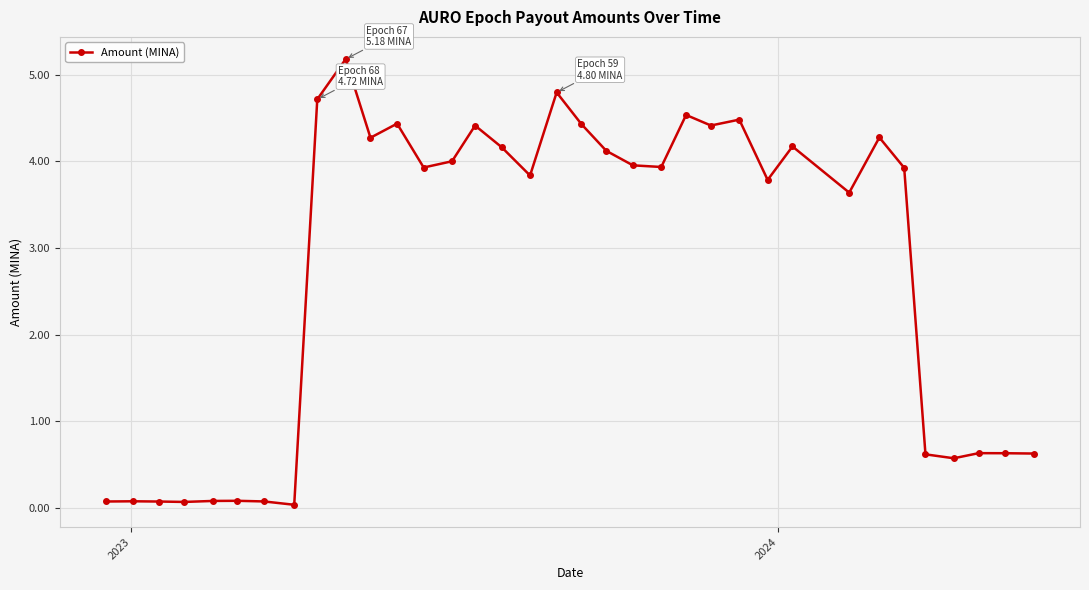

How many values are below 3?

13